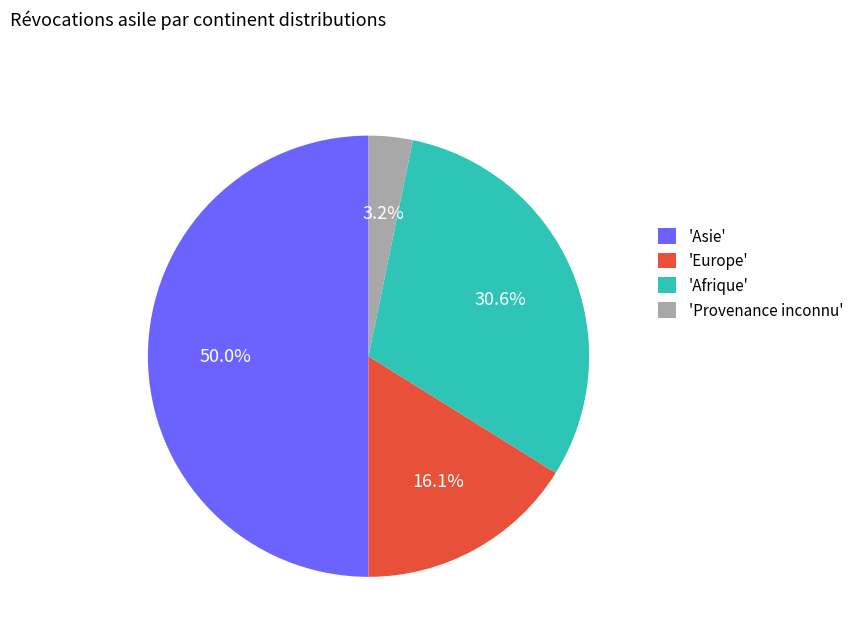

To the nearest percent, what is the average slice percentage?

25%